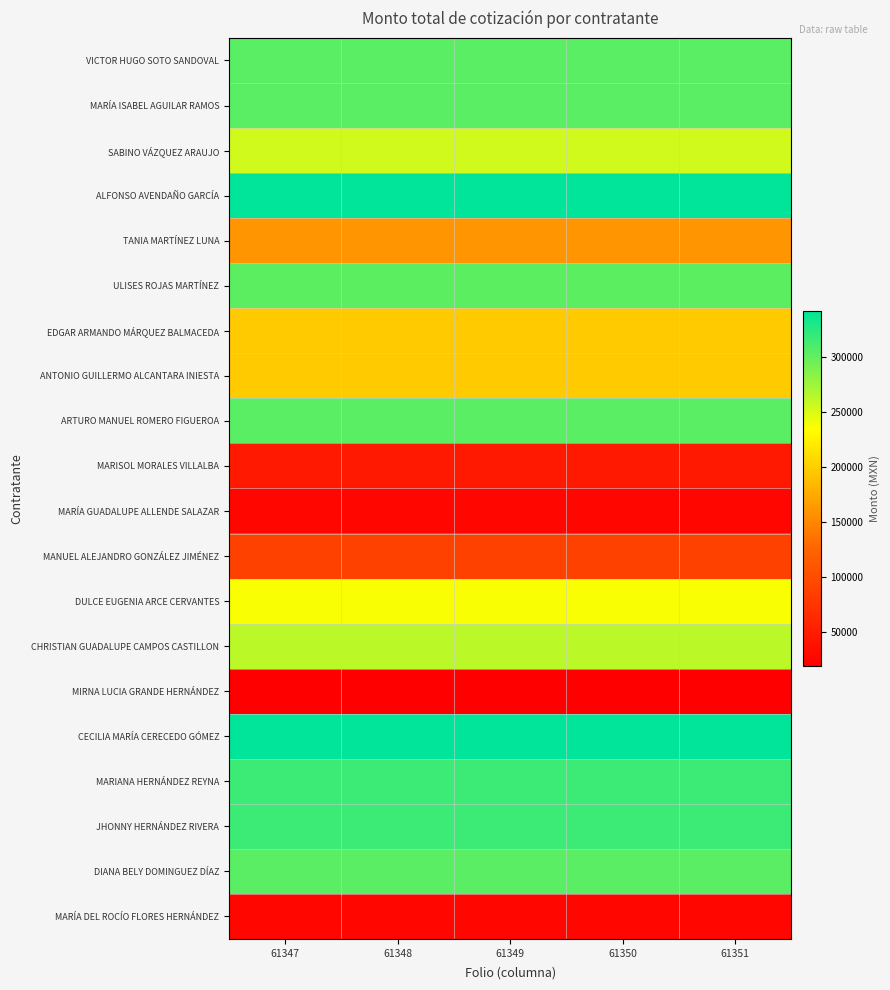

Reading left to right, what are all the values shown in this chart?

VICTOR HUGO SOTO SANDOVAL: 61347=303268.0	61348=303268.0	61349=303268.0	61350=303268.0	61351=303268.0
MARÍA ISABEL AGUILAR RAMOS: 61347=303268.0	61348=303268.0	61349=303268.0	61350=303268.0	61351=303268.0
SABINO VÁZQUEZ ARAUJO: 61347=253547.8	61348=253547.8	61349=253547.8	61350=253547.8	61351=253547.8
ALFONSO AVENDAÑO GARCÍA: 61347=341434.0	61348=341434.0	61349=341434.0	61350=341434.0	61351=341434.0
TANIA MARTÍNEZ LUNA: 61347=160008.0	61348=160008.0	61349=160008.0	61350=160008.0	61351=160008.0
ULISES ROJAS MARTÍNEZ: 61347=302037.7	61348=302037.7	61349=302037.7	61350=302037.7	61351=302037.7
EDGAR ARMANDO MÁRQUEZ BALMACEDA: 61347=198000.0	61348=198000.0	61349=198000.0	61350=198000.0	61351=198000.0
ANTONIO GUILLERMO ALCANTARA INIESTA: 61347=198000.0	61348=198000.0	61349=198000.0	61350=198000.0	61351=198000.0
ARTURO MANUEL ROMERO FIGUEROA: 61347=303268.0	61348=303268.0	61349=303268.0	61350=303268.0	61351=303268.0
MARISOL MORALES VILLALBA: 61347=46500.0	61348=46500.0	61349=46500.0	61350=46500.0	61351=46500.0
MARÍA GUADALUPE ALLENDE SALAZAR: 61347=27358.5	61348=27358.5	61349=27358.5	61350=27358.5	61351=27358.5
MANUEL ALEJANDRO GONZÁLEZ JIMÉNEZ: 61347=89136.0	61348=89136.0	61349=89136.0	61350=89136.0	61351=89136.0
DULCE EUGENIA ARCE CERVANTES: 61347=236377.3	61348=236377.3	61349=236377.3	61350=236377.3	61351=236377.3
CHRISTIAN GUADALUPE CAMPOS CASTILLON: 61347=262641.5	61348=262641.5	61349=262641.5	61350=262641.5	61351=262641.5
MIRNA LUCIA GRANDE HERNÁNDEZ: 61347=19387.9	61348=19387.9	61349=19387.9	61350=19387.9	61351=19387.9
CECILIA MARÍA CERECEDO GÓMEZ: 61347=341434.0	61348=341434.0	61349=341434.0	61350=341434.0	61351=341434.0
MARIANA HERNÁNDEZ REYNA: 61347=316171.2	61348=316171.2	61349=316171.2	61350=316171.2	61351=316171.2
JHONNY HERNÁNDEZ RIVERA: 61347=316171.2	61348=316171.2	61349=316171.2	61350=316171.2	61351=316171.2
DIANA BELY DOMINGUEZ DÍAZ: 61347=303268.0	61348=303268.0	61349=303268.0	61350=303268.0	61351=303268.0
MARÍA DEL ROCÍO FLORES HERNÁNDEZ: 61347=27358.0	61348=27358.0	61349=27358.0	61350=27358.0	61351=27358.0